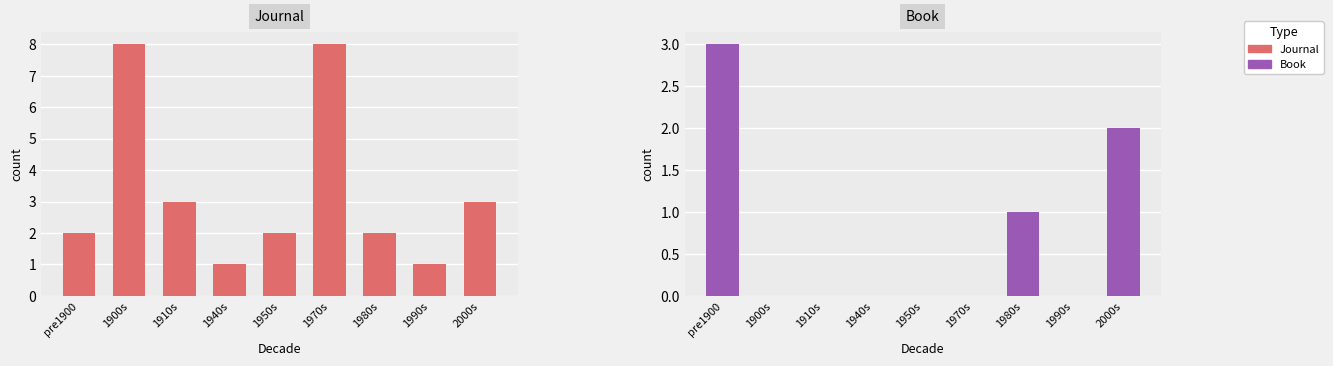

Rank the categories by Book value from highest to lowest.

pre1900, 2000s, 1980s, 1900s, 1910s, 1940s, 1950s, 1970s, 1990s